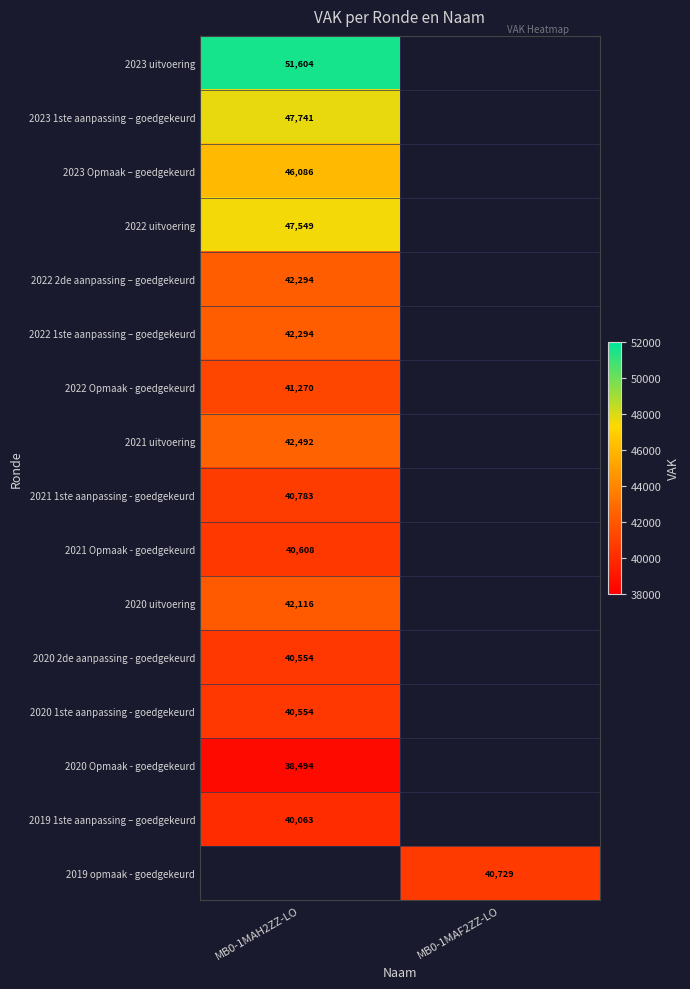

True or false: 2021 uitvoering has a value of 21178 at MB0-1MAH2ZZ-LO.

False